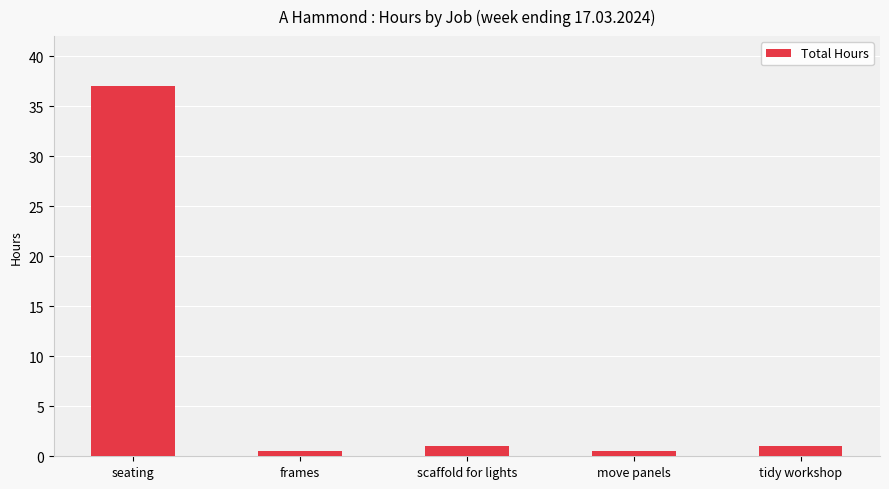

Which category has the highest value across all series?

seating